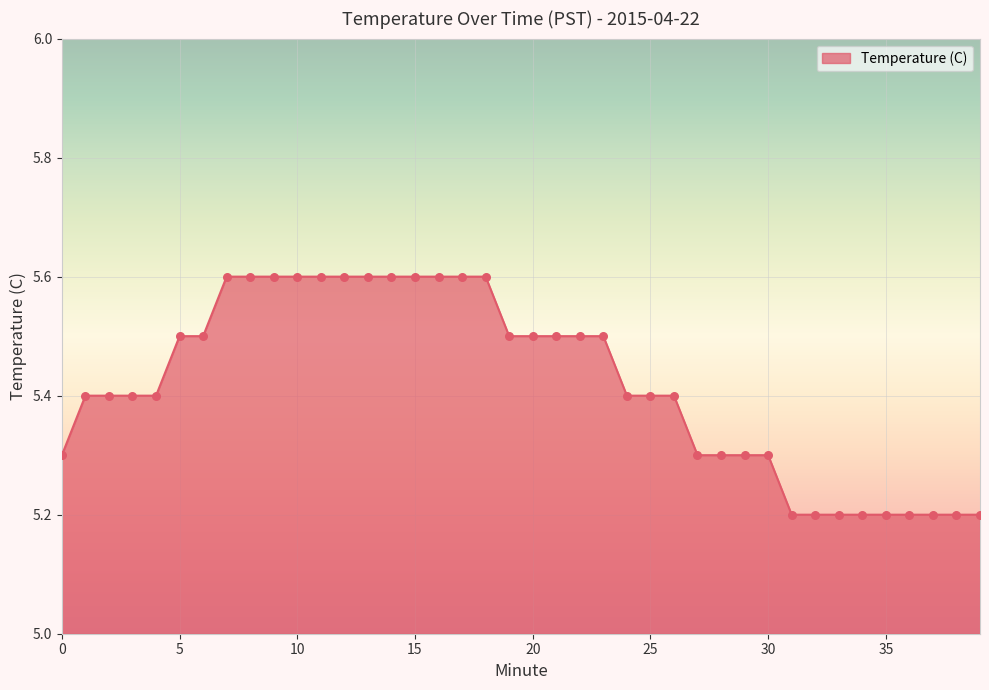

What is the difference between the maximum and minimum values?

0.4